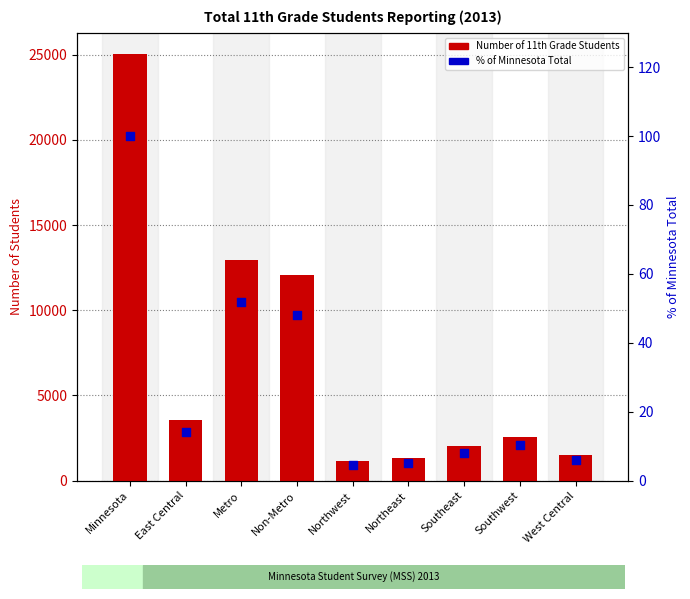

Is the value of Number of 11th Grade Students at Northeast greater than the value of % of Minnesota Total at Northeast?

Yes